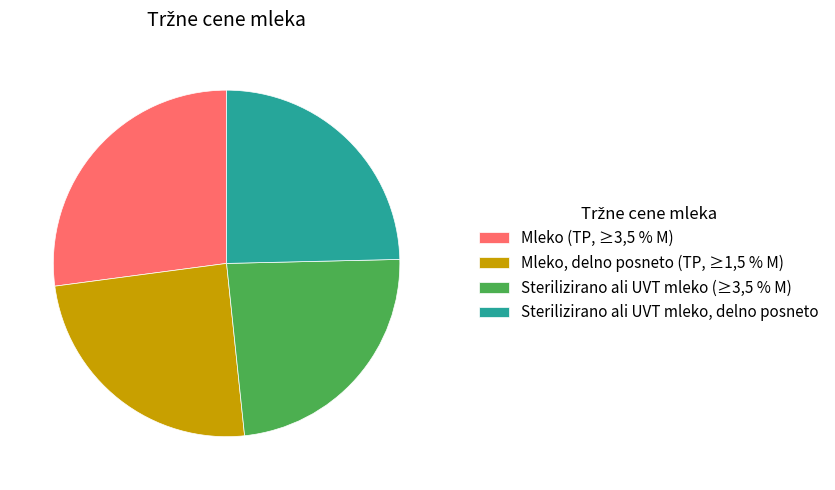

The Sterilizirano ali UVT mleko (≥3,5 % M) slice represents 24% of the pie. True or false?

True